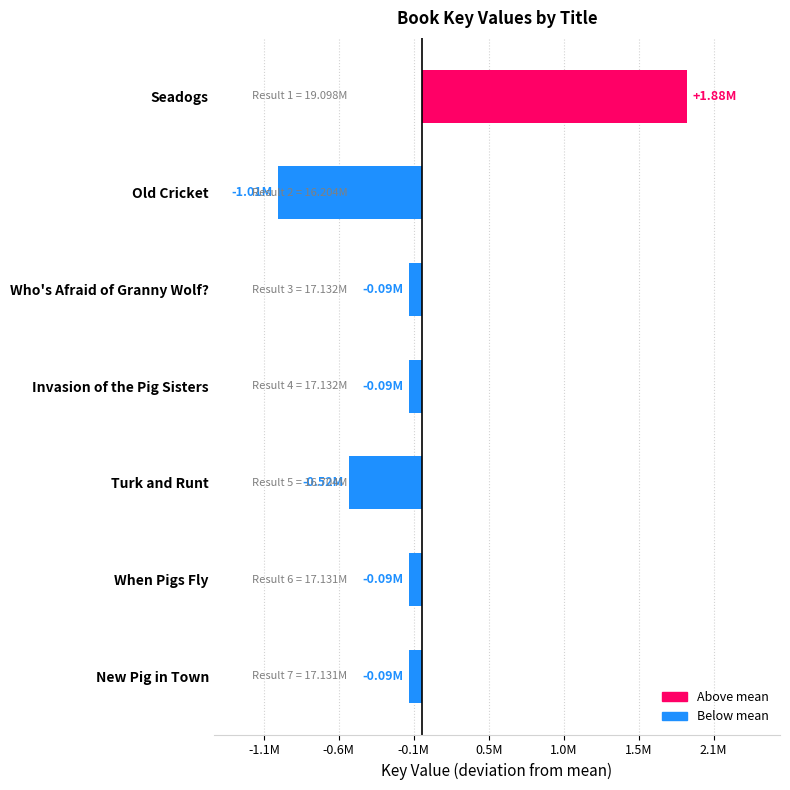

What is the change in value from Seadogs to Invasion of the Pig Sisters?

-1965662.0